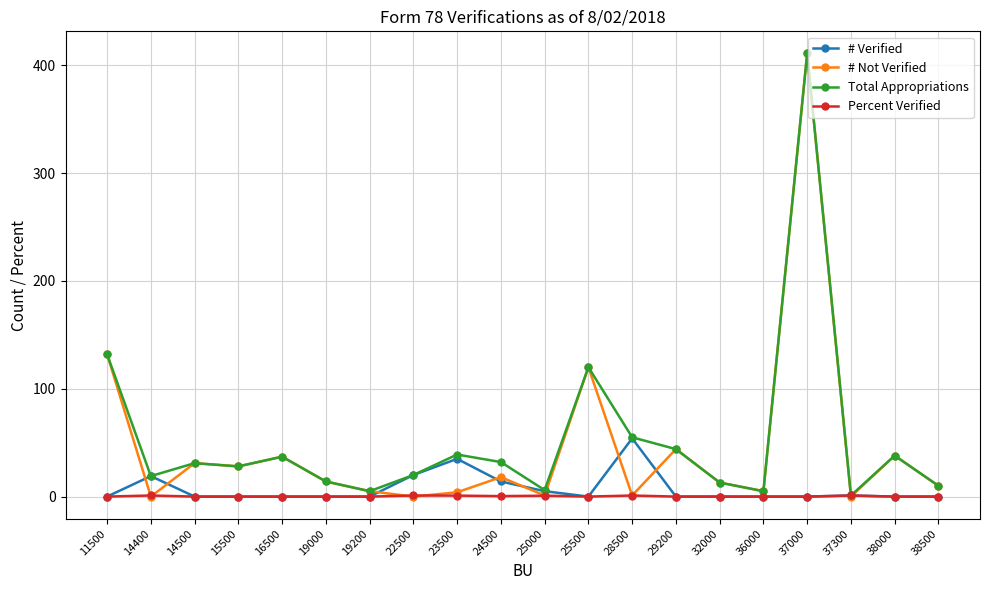

Between which two adjacent categories do # Verified and # Not Verified first intersect?

11500 and 14400